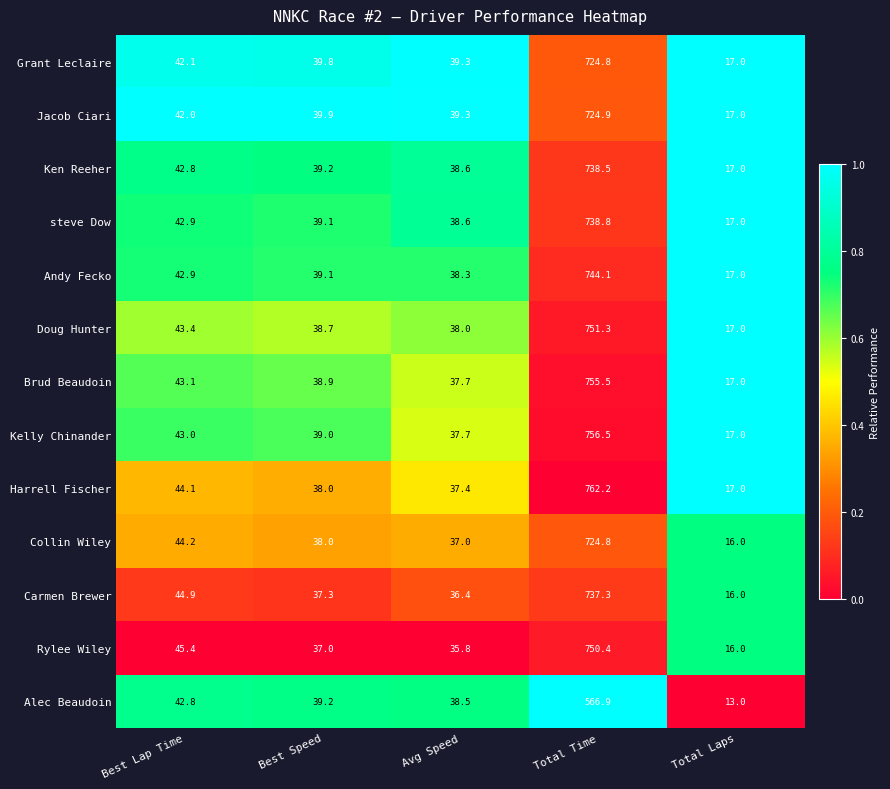

Which series has the largest total across all categories?

Harrell Fischer